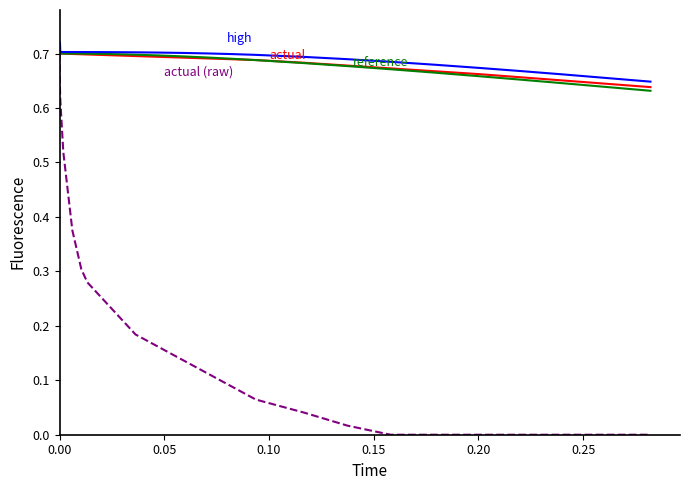

Between which two adjacent categories do reference and actual (raw) first intersect?

0.00 and 0.00